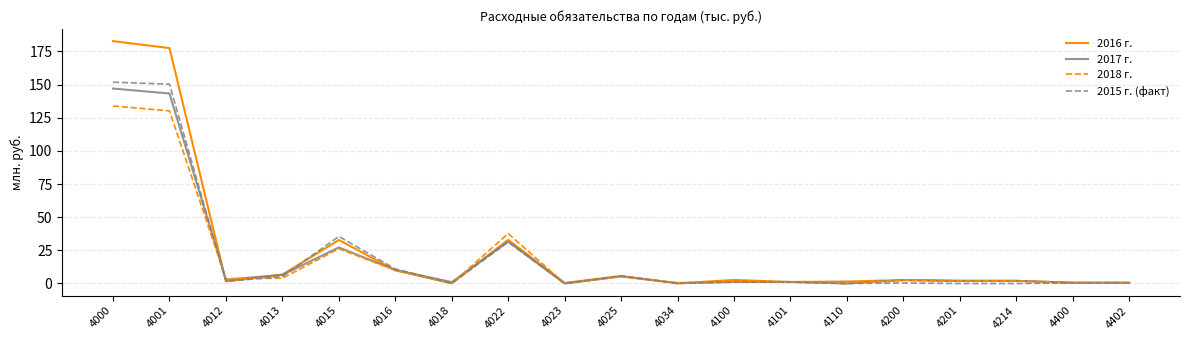

What is the difference between the 2018 г. values at 4001 and 4016?

120.3